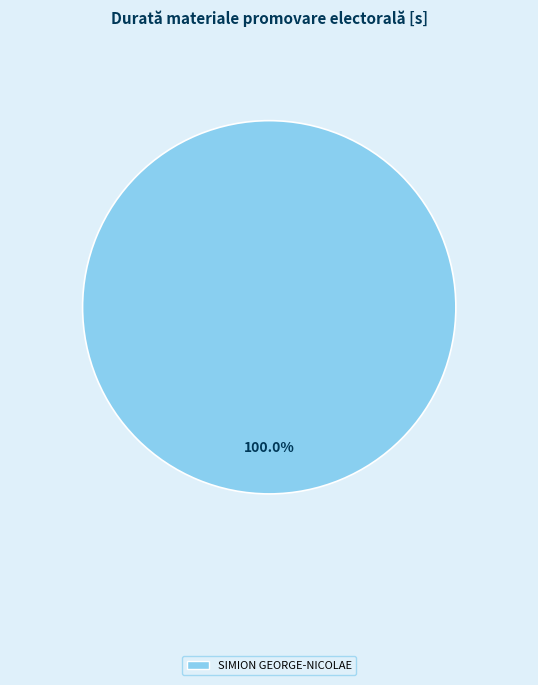

Is there any slice that represents more than half of the pie?

Yes